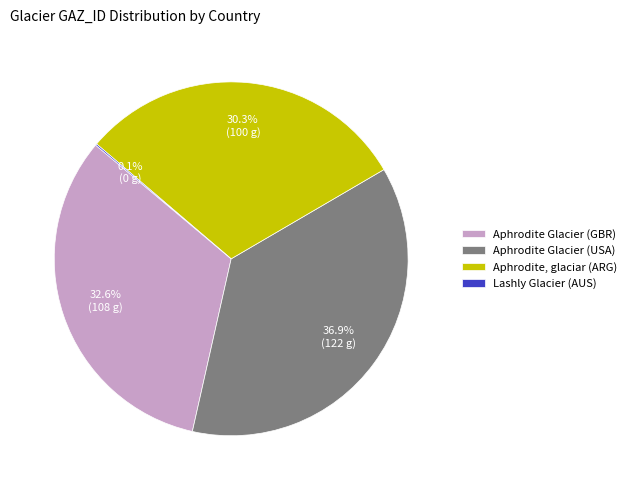

Does any single category account for the majority?

No